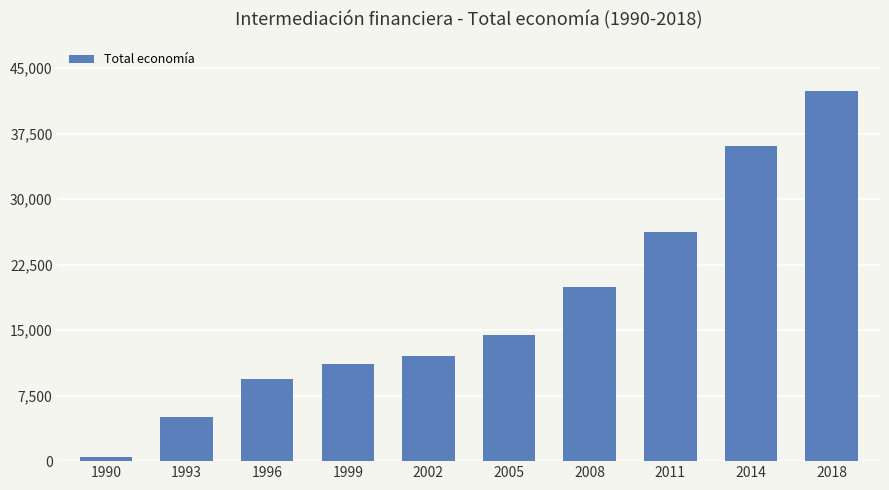

Which label corresponds to the smallest value in the chart?

1990